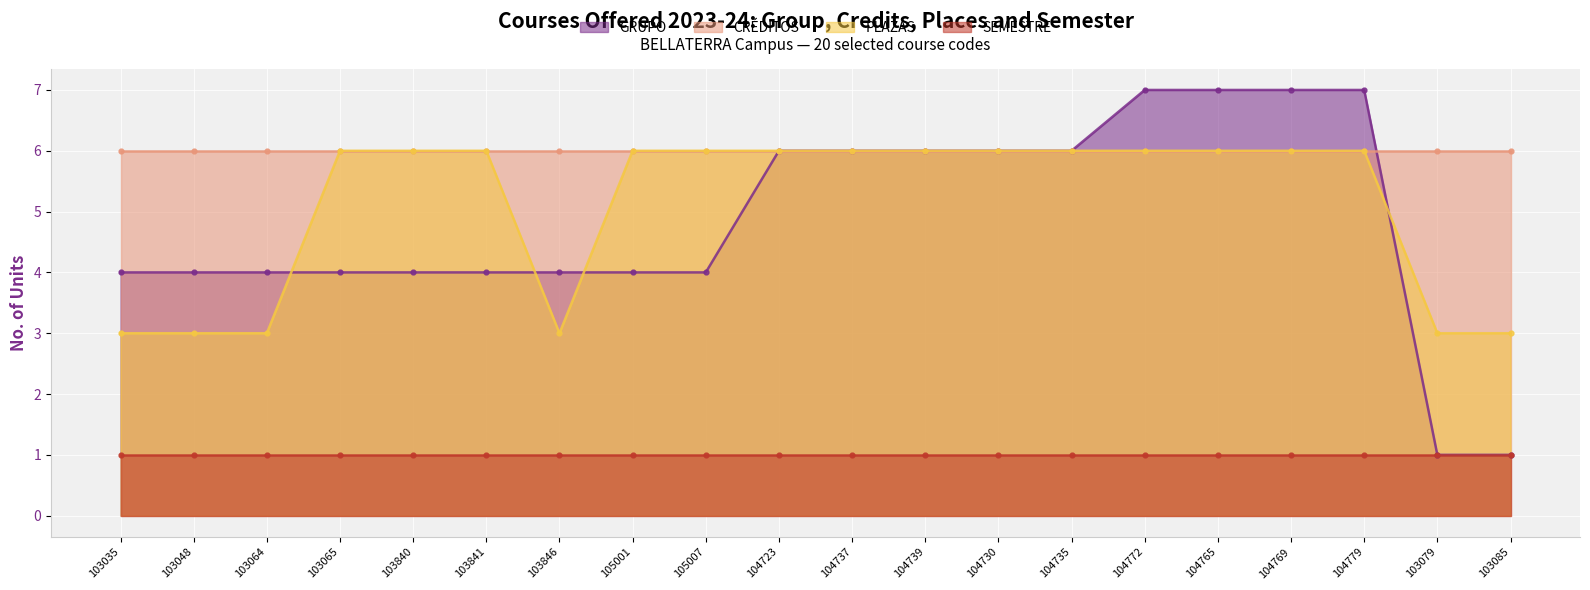

Is the value of PLAZAS at 104772 greater than the value of GRUPO at 103846?

Yes